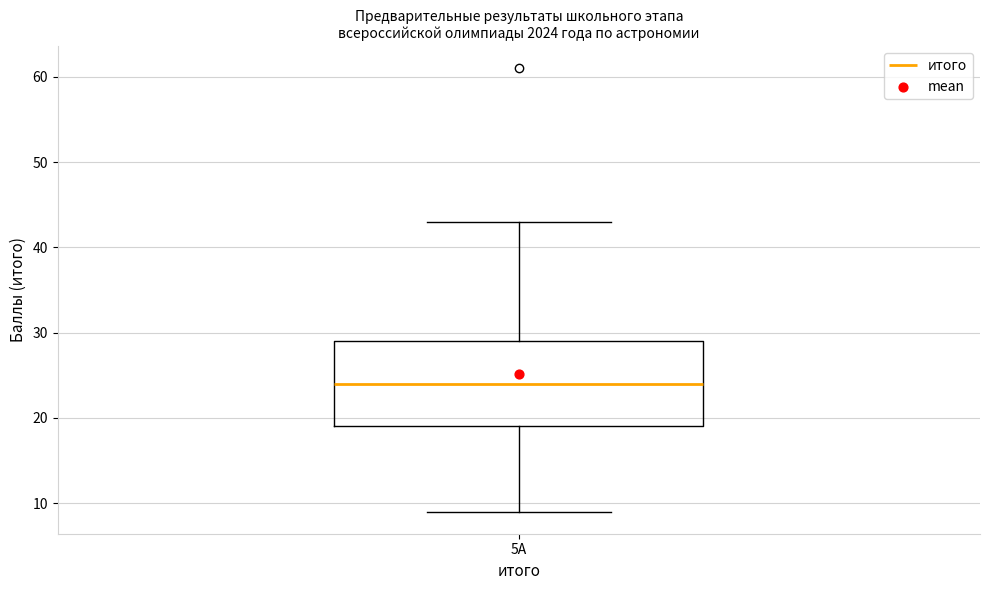

Read this box plot against the y-axis: the position of the median line, the range covered by the box, and the ends of both whiskers. The values are not printed on the chart, so give them approximately, as read against the axis.

median 24, box 19 to 29, whiskers 9 to 43